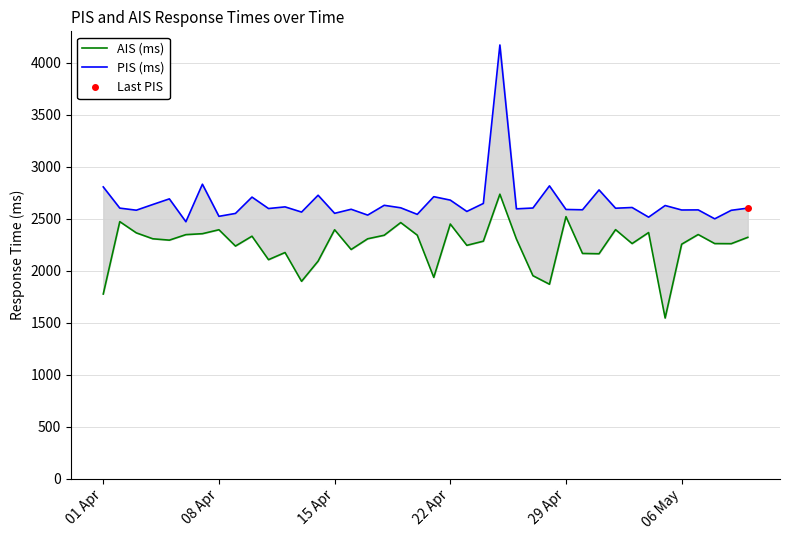

True or false: AIS (ms) and PIS (ms) cross at least once.

False